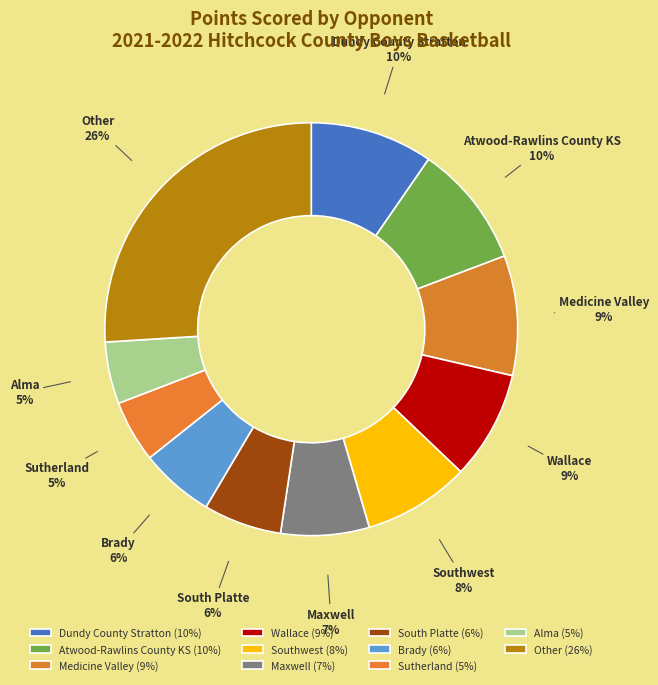

True or false: Atwood-Rawlins County KS accounts for 10% of the total.

True